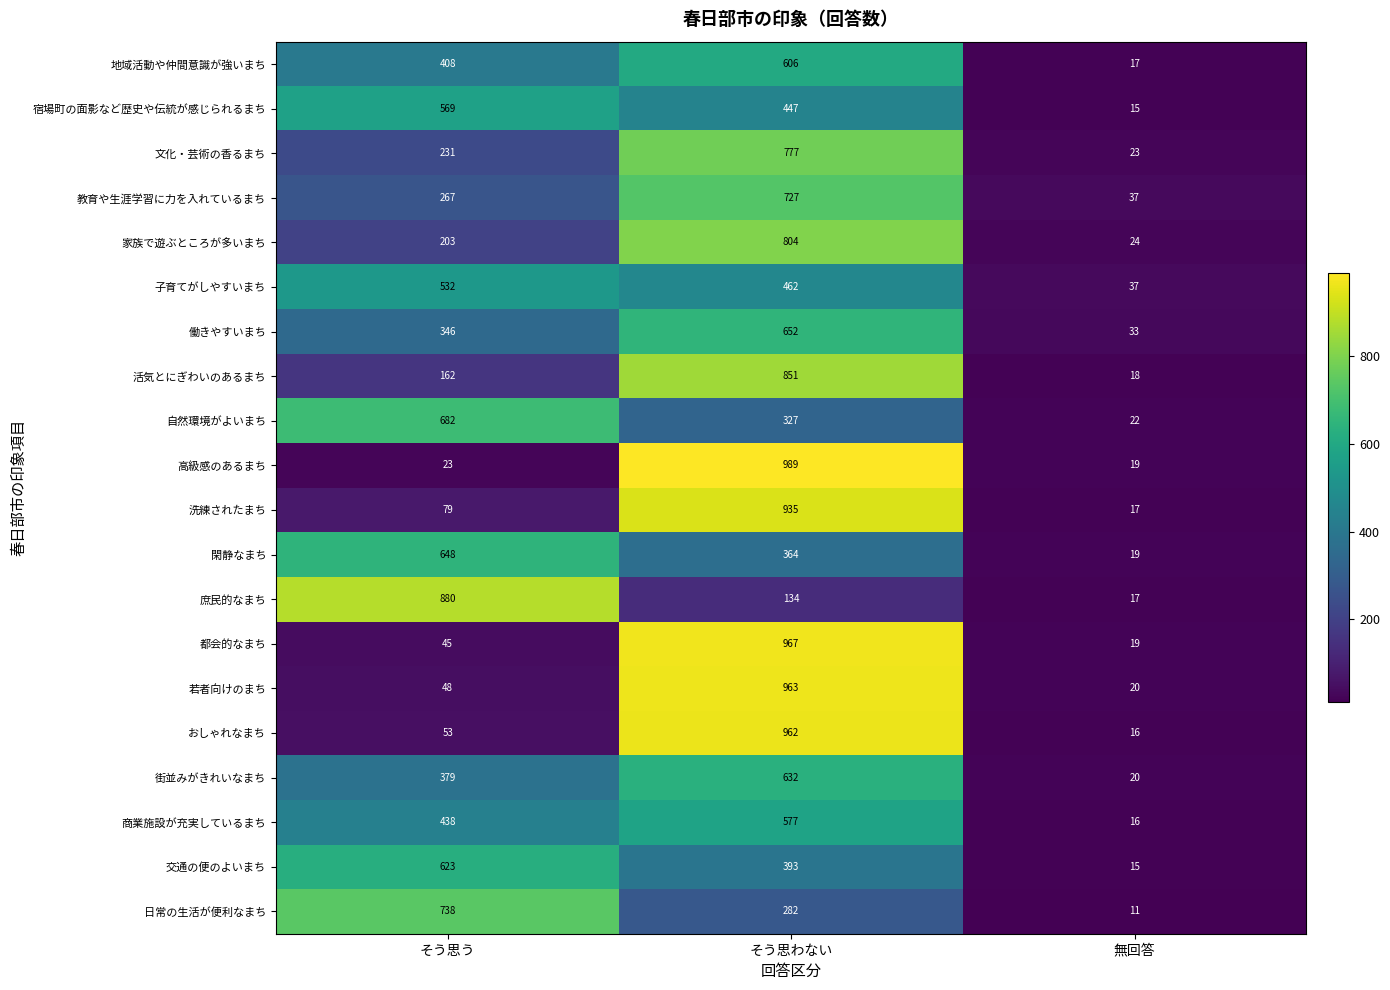

At which category is the sum across all series the highest?

そう思わない